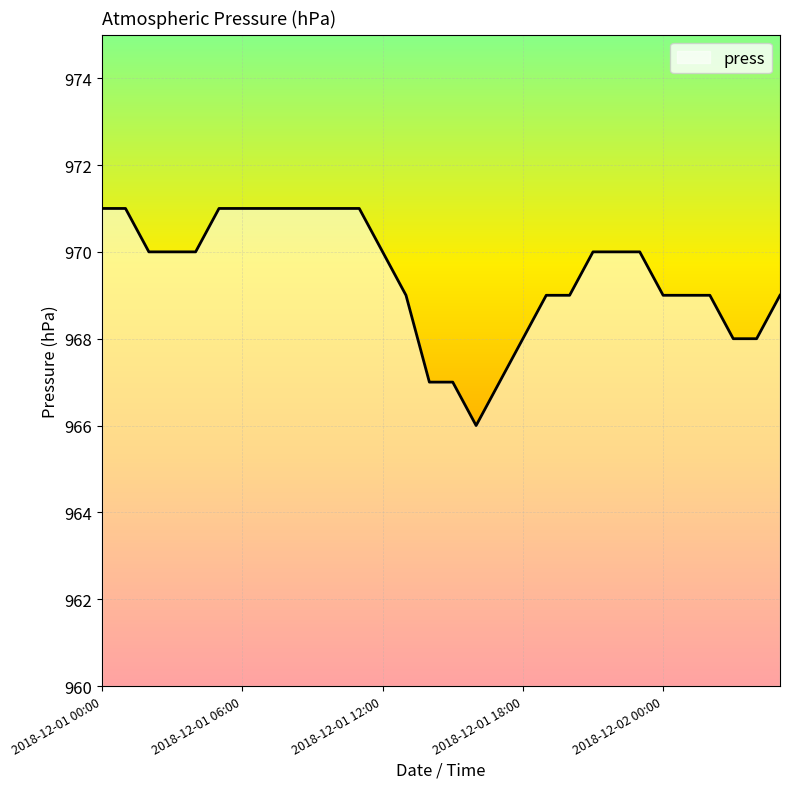

Reading left to right, extract all data points from this chart.

971	971	970	970	970	971	971	971	971	971	971	971	970	969	967	967	966	967	968	969	969	970	970	970	969	969	969	968	968	969